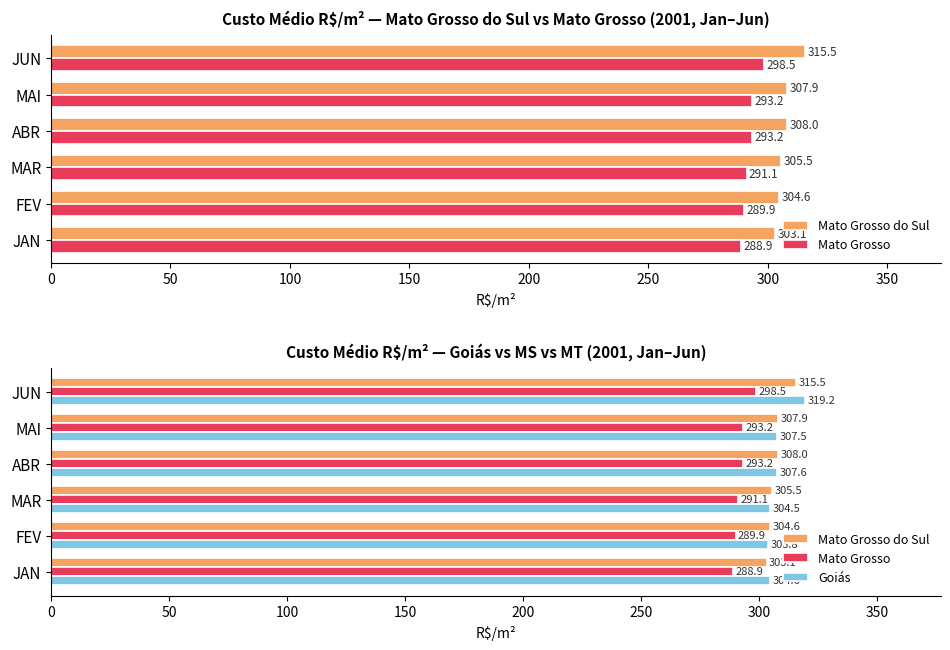

At FEV, list the series in order from smallest to largest.

Mato Grosso, Goiás, Mato Grosso do Sul